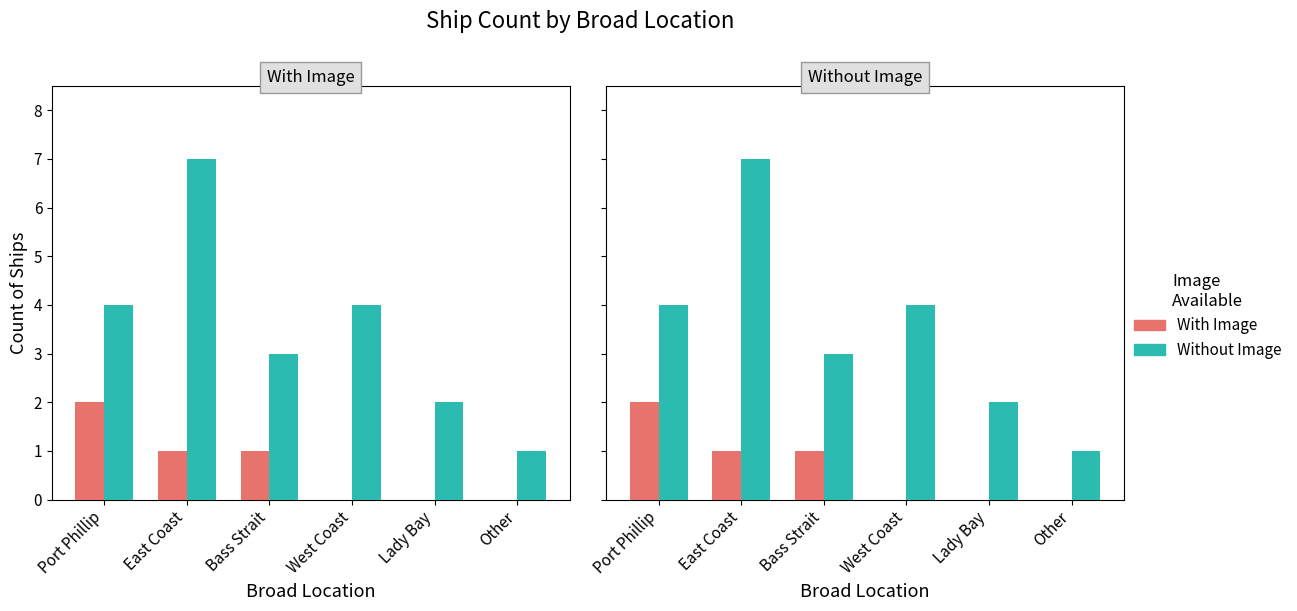

Which series has the largest range (max minus min)?

Without Image